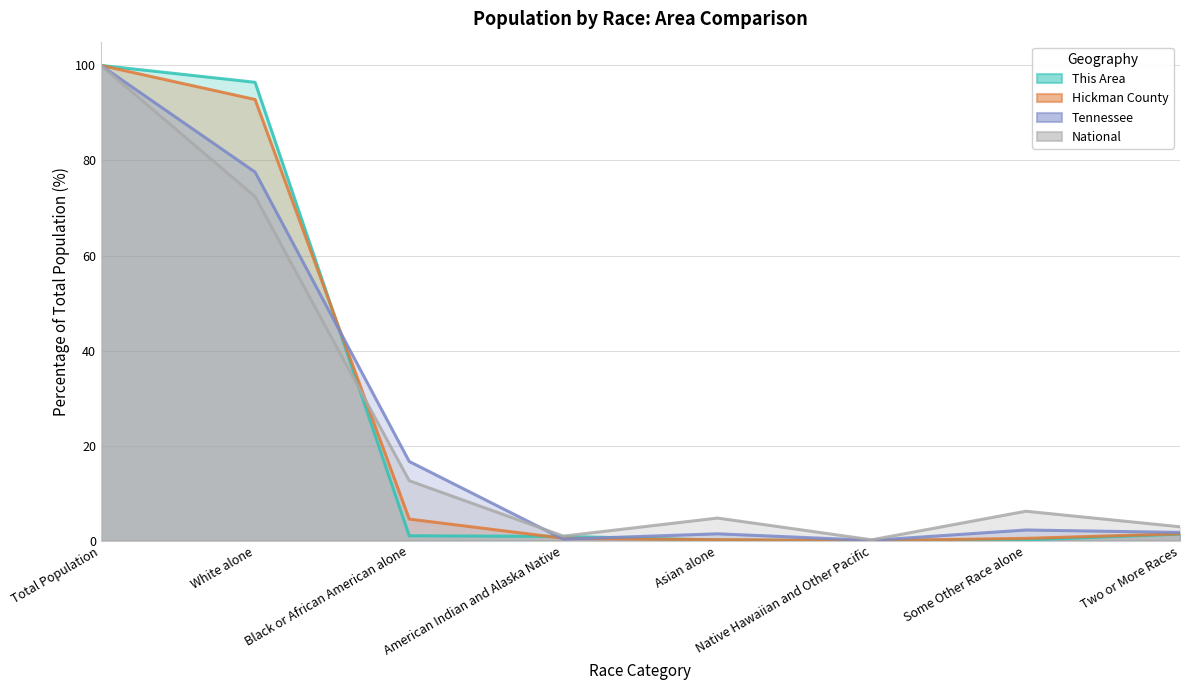

True or false: This Area and National cross at least once.

True